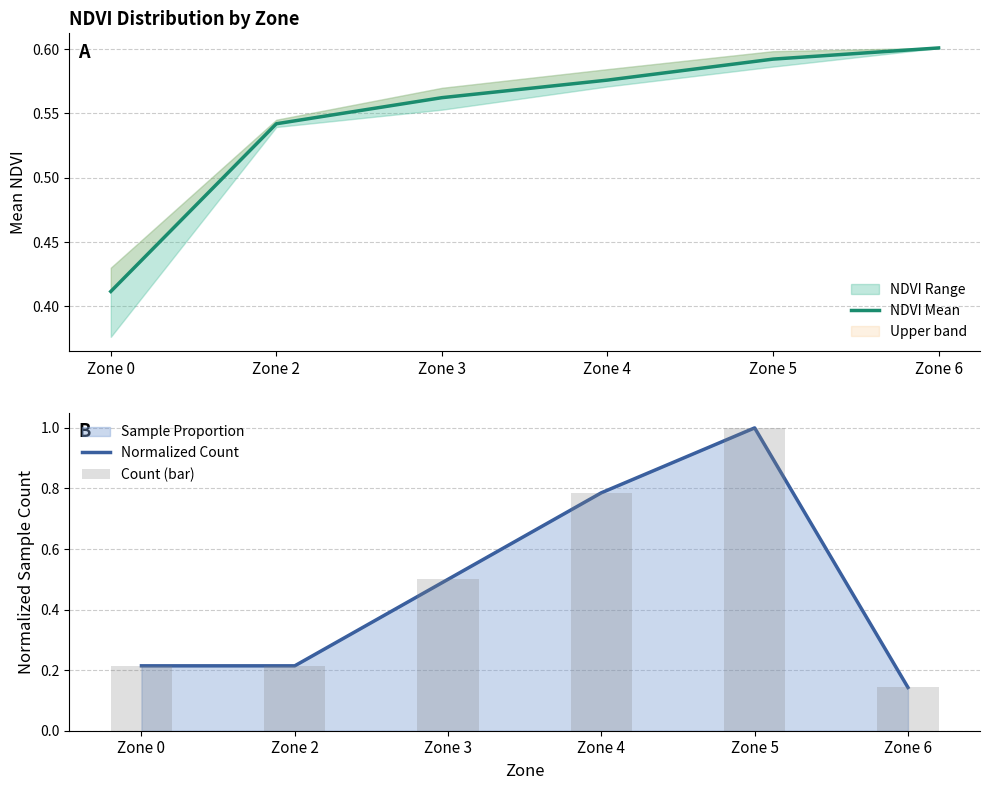

What is the sum of the Normalized Count values at Zone 2 and Zone 3?

0.7